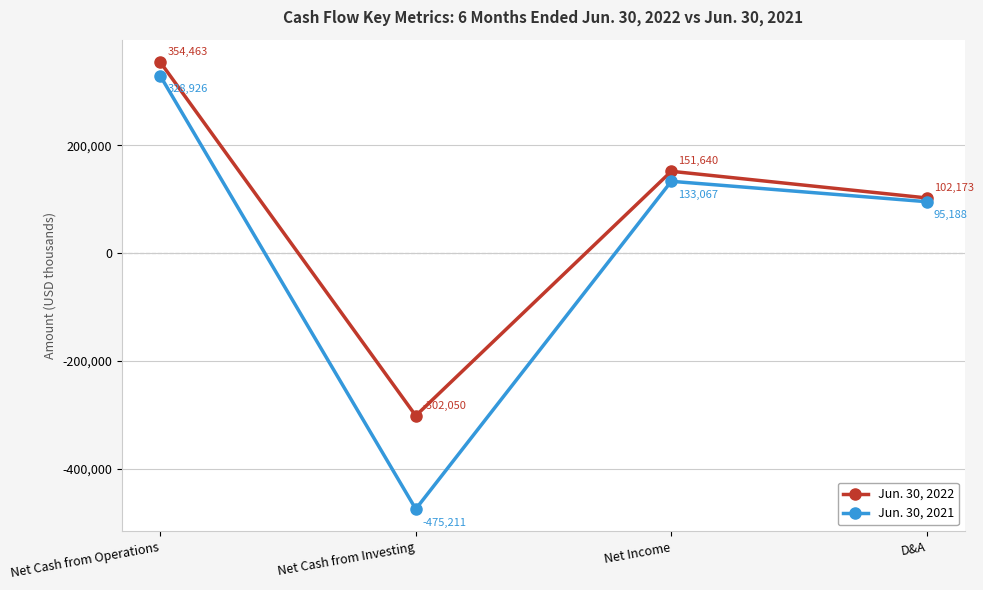

Is it true that Jun. 30, 2021 equals -475211 at Net Cash from Investing?

True